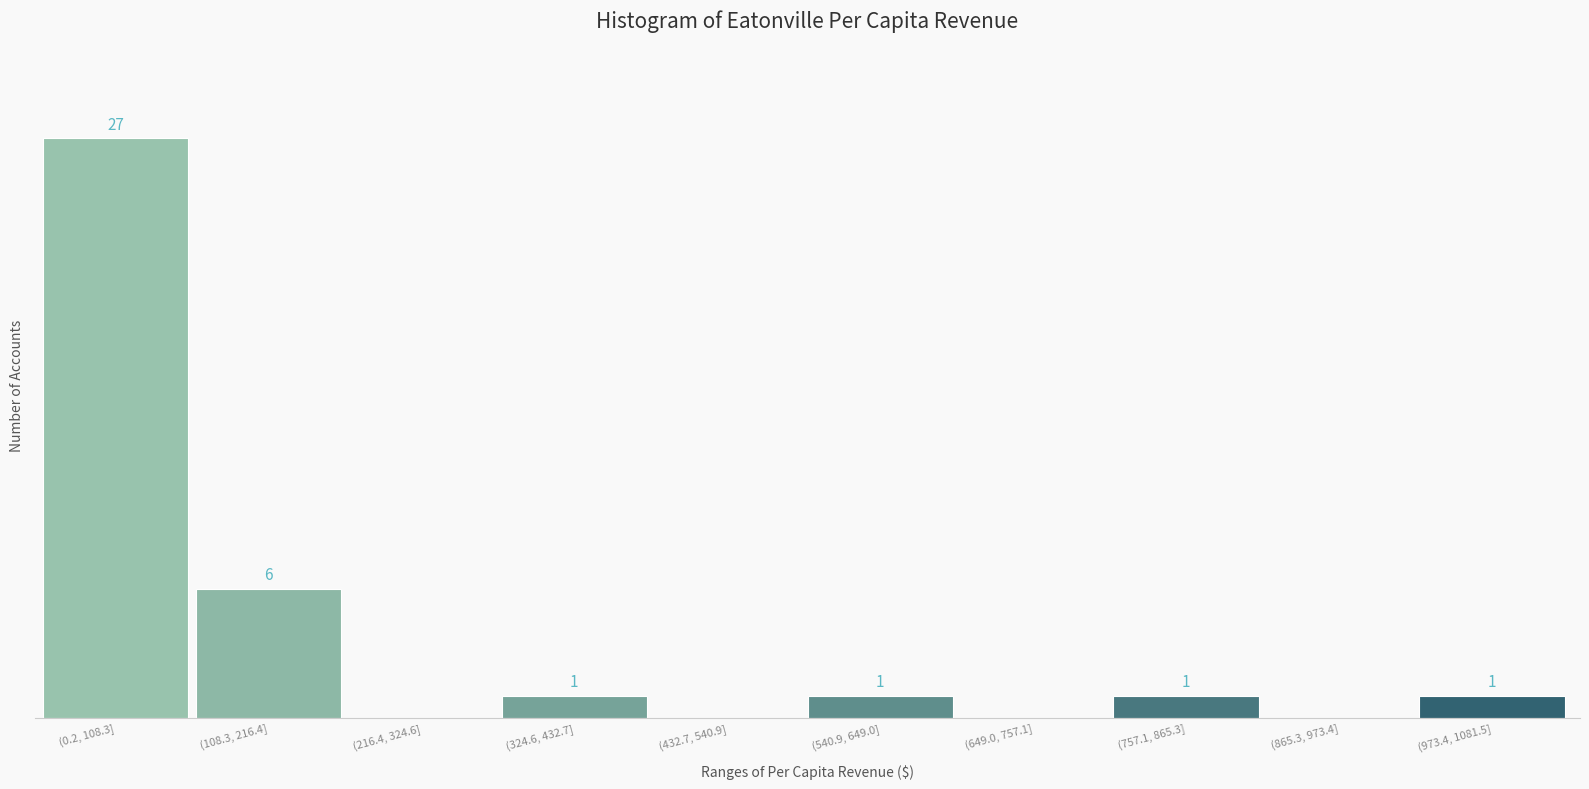

Where is the data nearest to the value 13?

(108.3, 216.4]